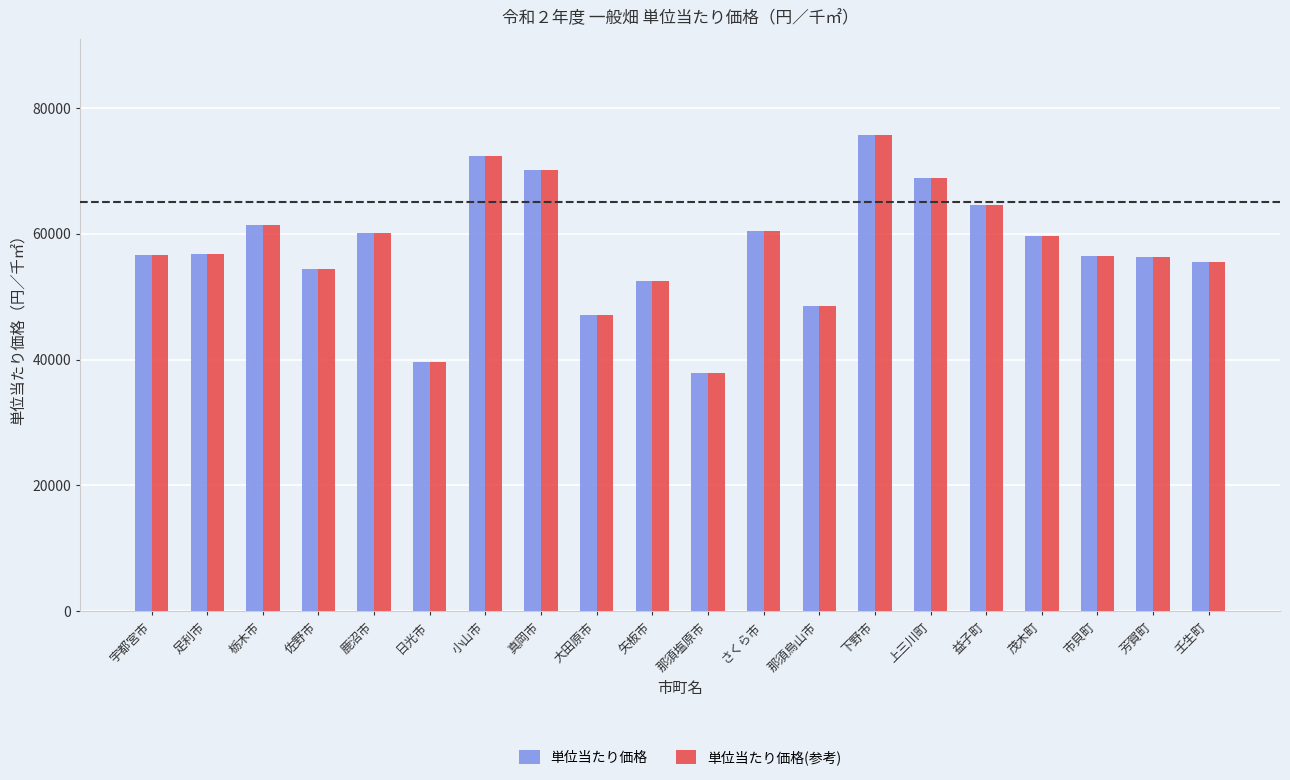

What value does the 単位当たり価格(参考) series have at 茂木町?

59640